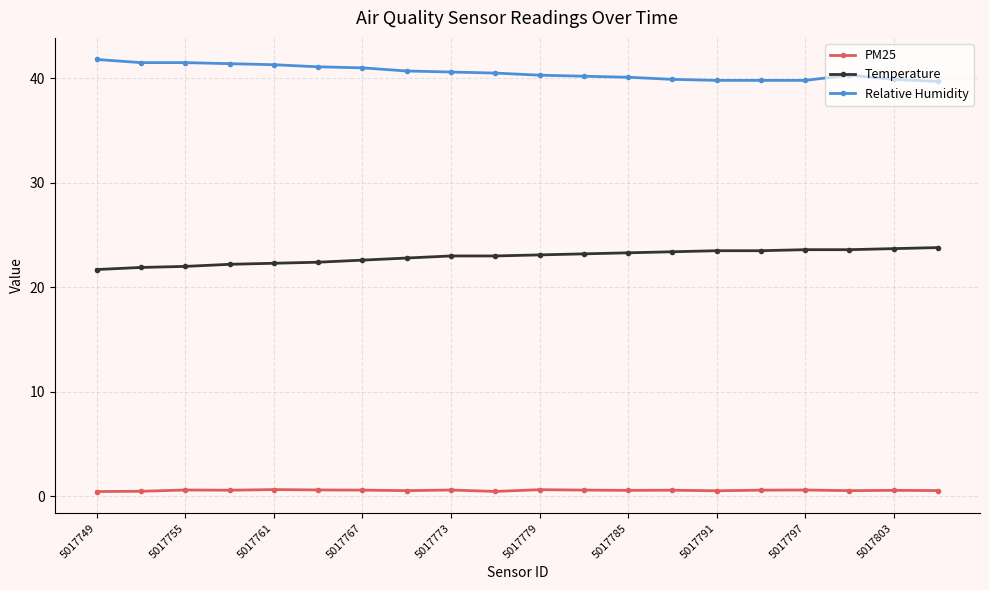

True or false: Temperature and Relative Humidity cross at least once.

False